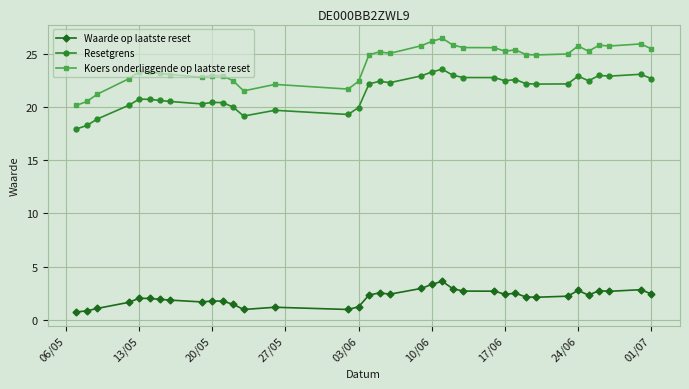

True or false: Waarde op laatste reset has more than 1 interior local peaks.

True